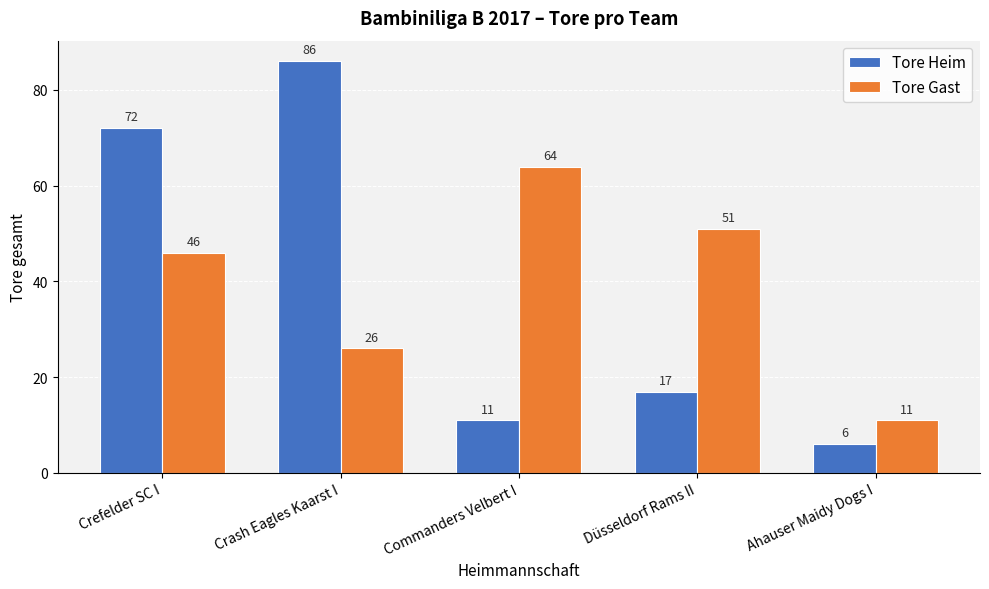

Which series has the largest range (max minus min)?

Tore Heim